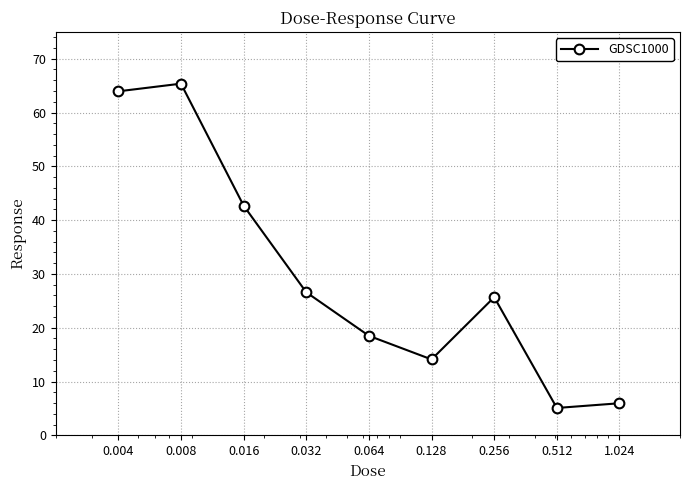

What is the value of the 4th point from the left?

26.6